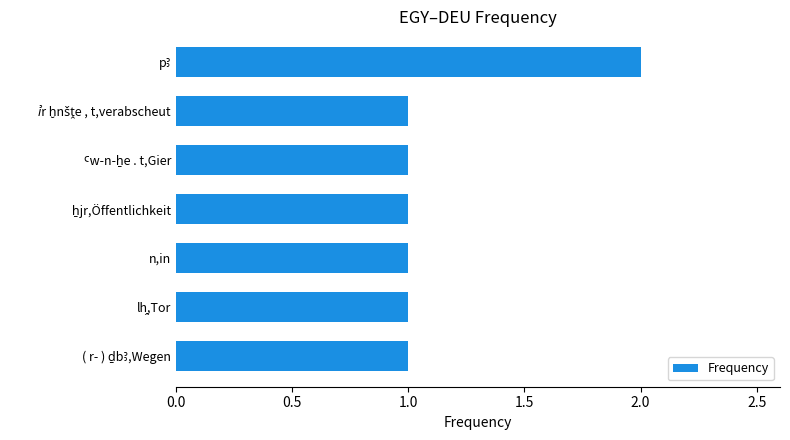

What is the value of the 7th bar from the top?

1